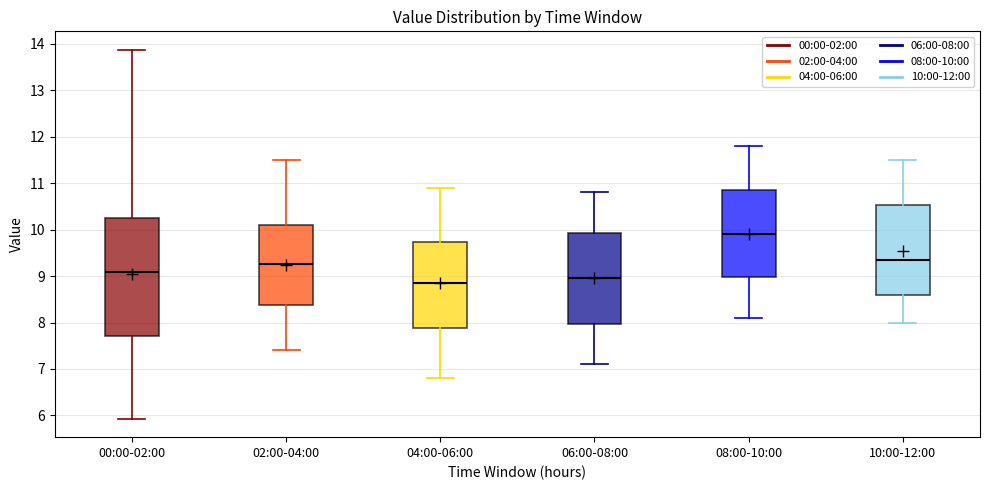

Reading left to right, read every box against the y-axis: the position of its median line, the range the box covers, and the ends of its whiskers. The values are not printed on the chart, so give them approximately, as read against the axis.

00:00-02:00: median 9.1, box 7.7 to 10.3, whiskers 5.9 to 13.9
02:00-04:00: median 9.3, box 8.4 to 10.1, whiskers 7.4 to 11.5
04:00-06:00: median 8.9, box 7.9 to 9.7, whiskers 6.8 to 10.9
06:00-08:00: median 9.0, box 8.0 to 9.9, whiskers 7.1 to 10.8
08:00-10:00: median 9.9, box 9.0 to 10.9, whiskers 8.1 to 11.8
10:00-12:00: median 9.4, box 8.6 to 10.5, whiskers 8.0 to 11.5